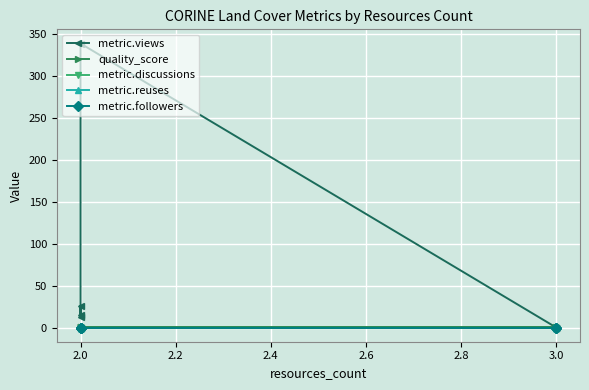

Is it true that quality_score equals 0.2 at 3.0?

False